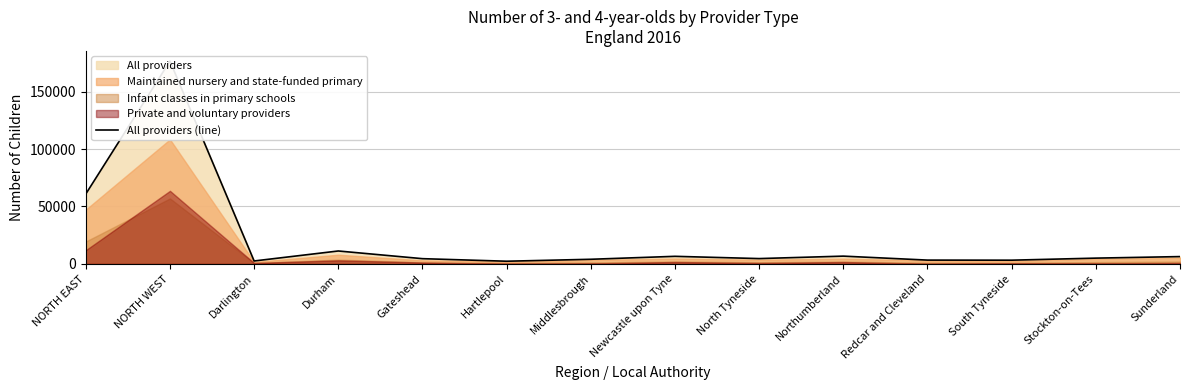

At which category does the chart reach its minimum across all series?

Hartlepool